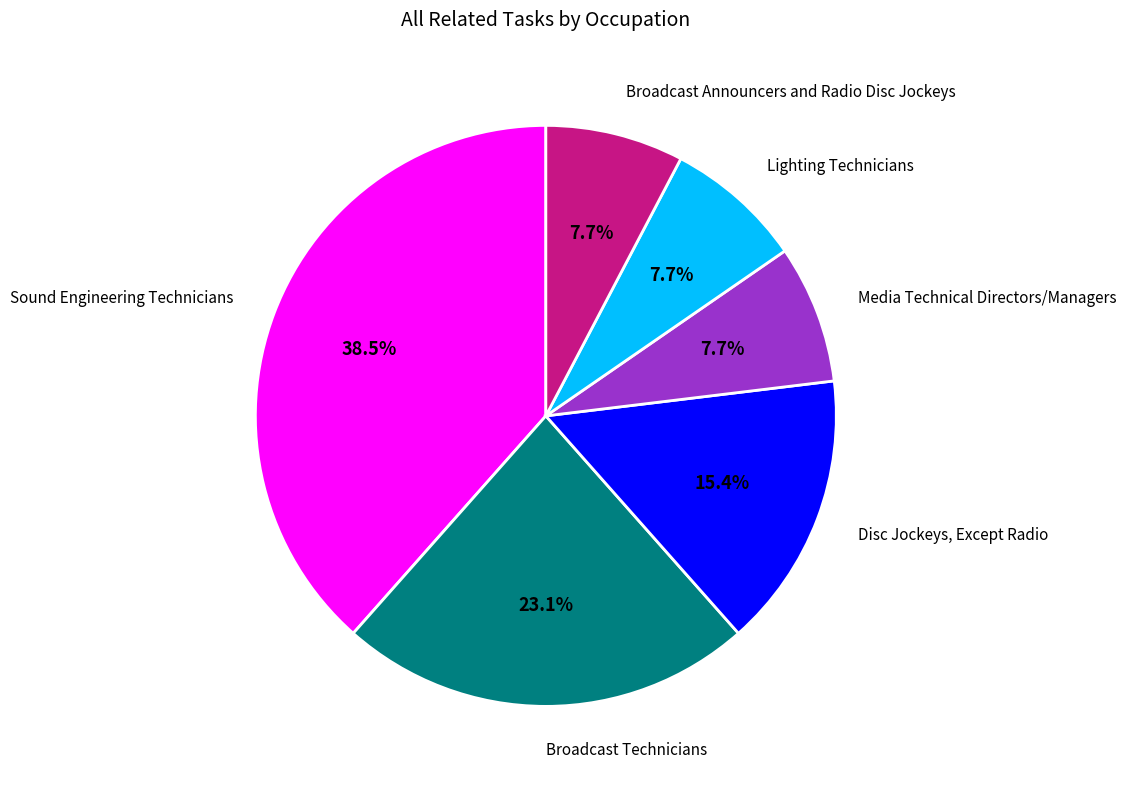

To the nearest percent, what portion does Media Technical Directors/Managers represent?

8%